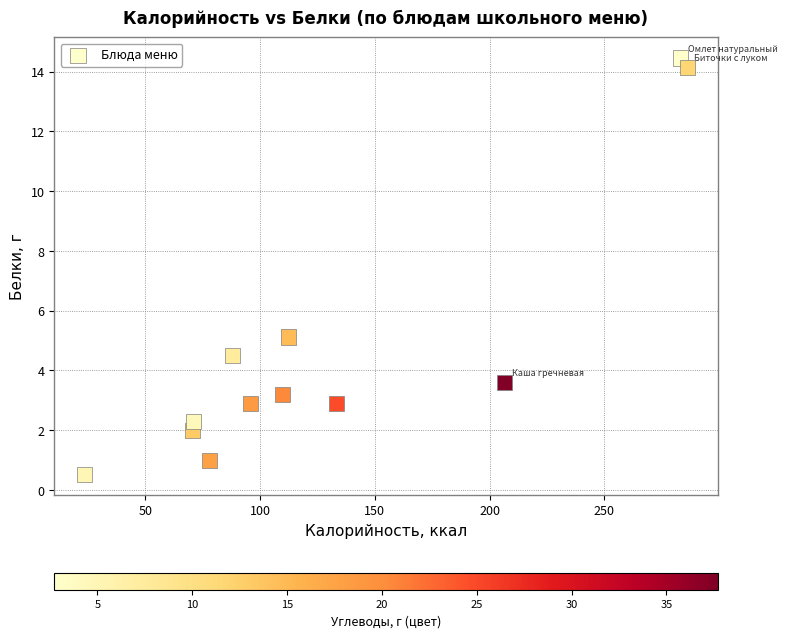

What is the average X value?

129.8